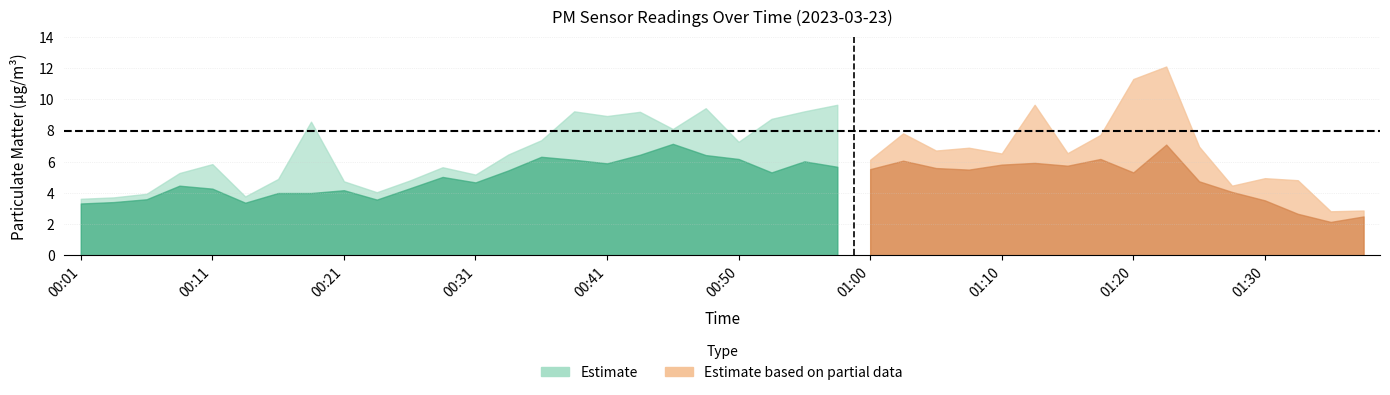

At which category is the sum across all series the highest?

01:22